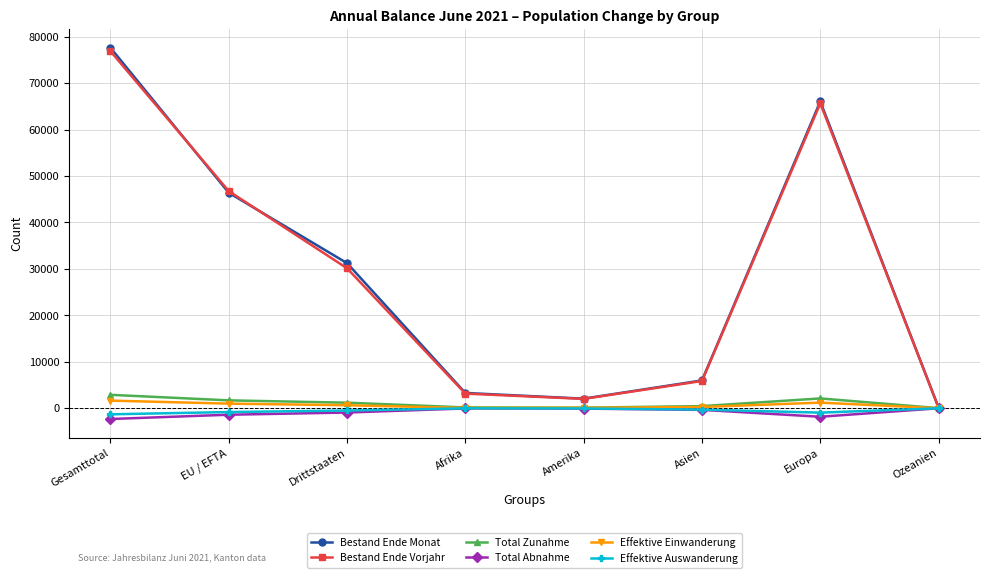

At how many categories does at least one series exceed 29306?

4